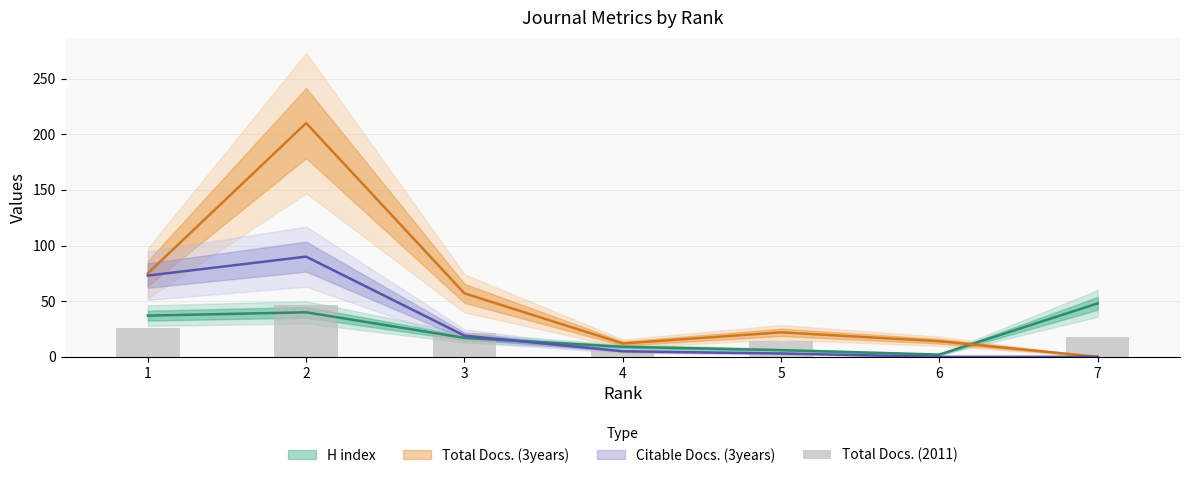

At which label is the value closest to 23?

3